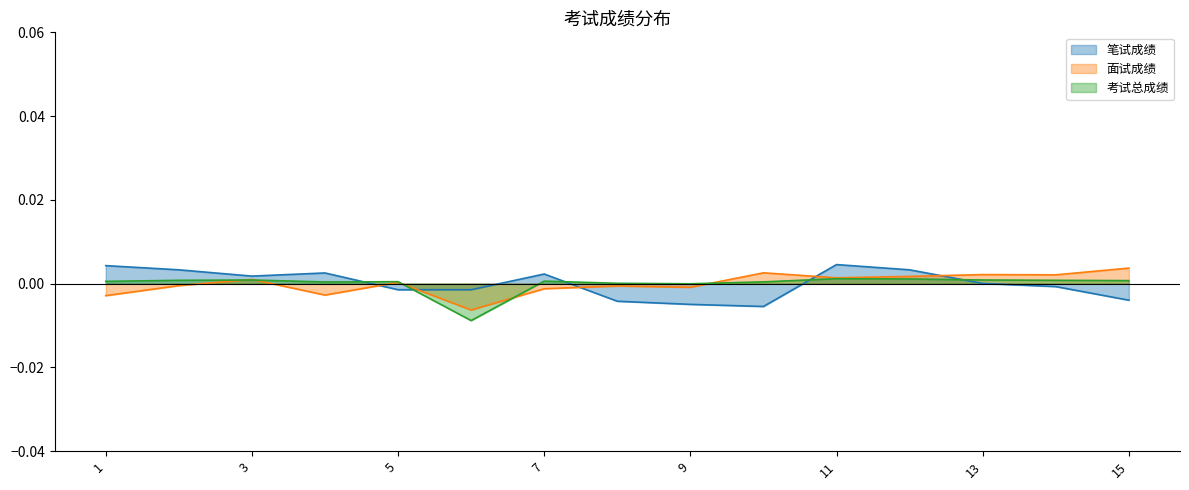

Between 4 and 5, which series saw the biggest shift?

笔试成绩